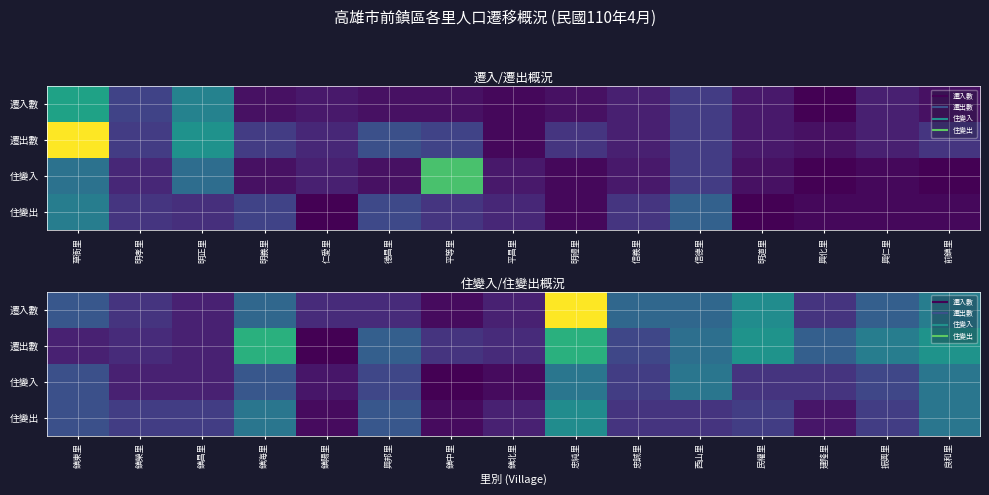

Read the 住變出 value at 振興里, to the nearest 10.

10